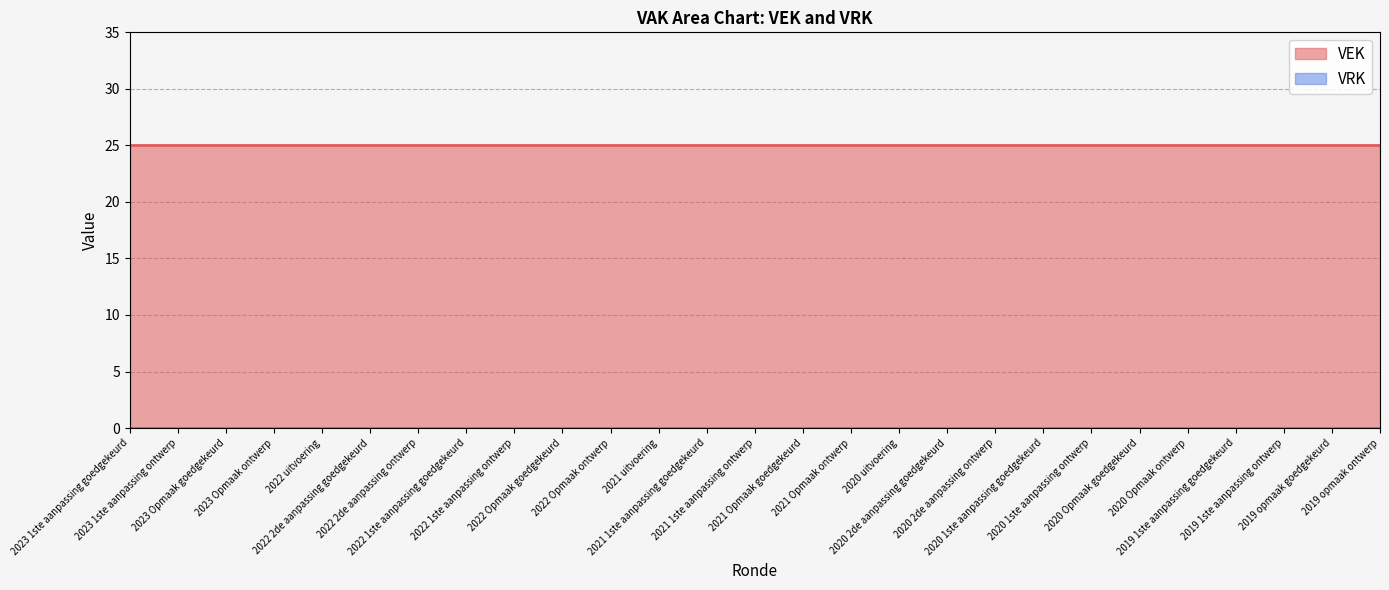

At which category is the sum across all series the highest?

2023 1ste aanpassing goedgekeurd